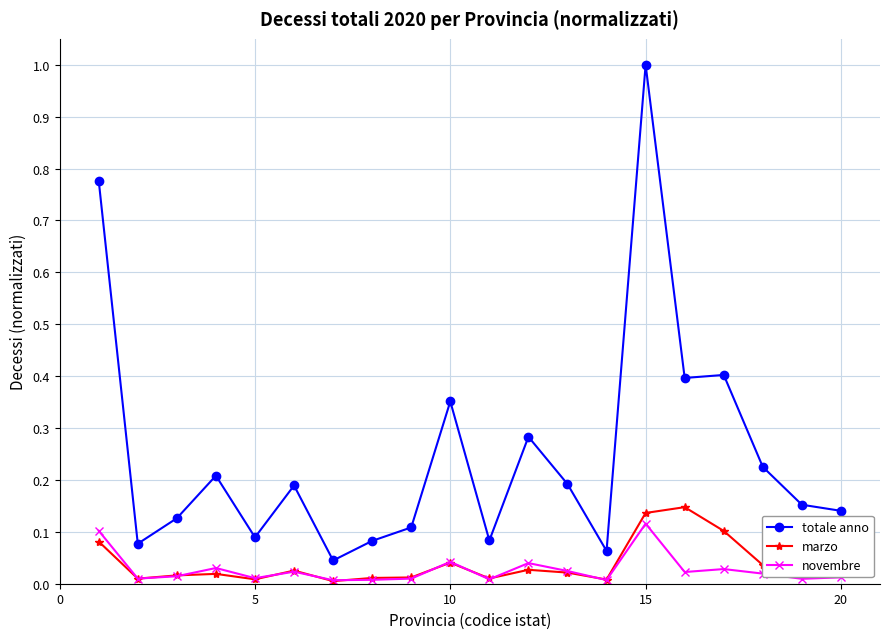

Which series has the largest total across all categories?

totale anno